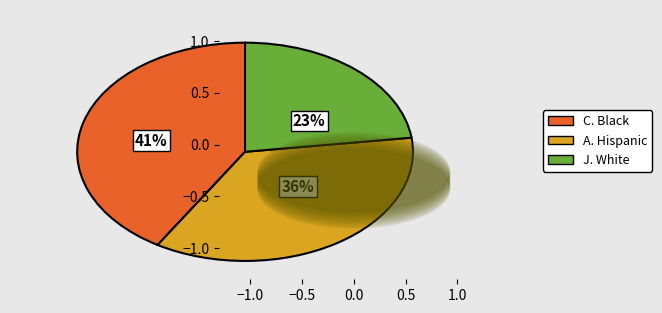

Does any single category account for the majority?

No